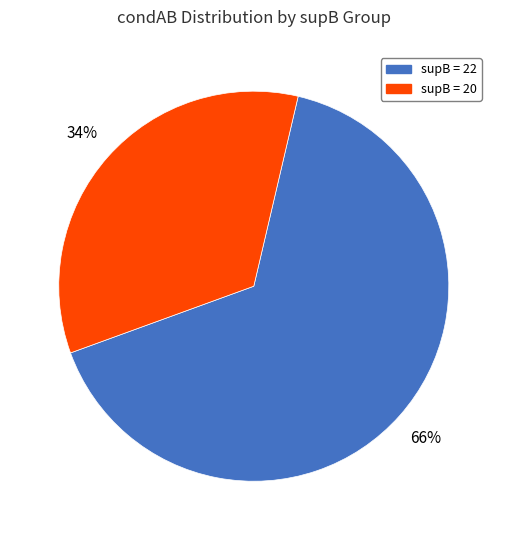

To the nearest percent, what is the difference between the largest and smallest slice percentages?

32%